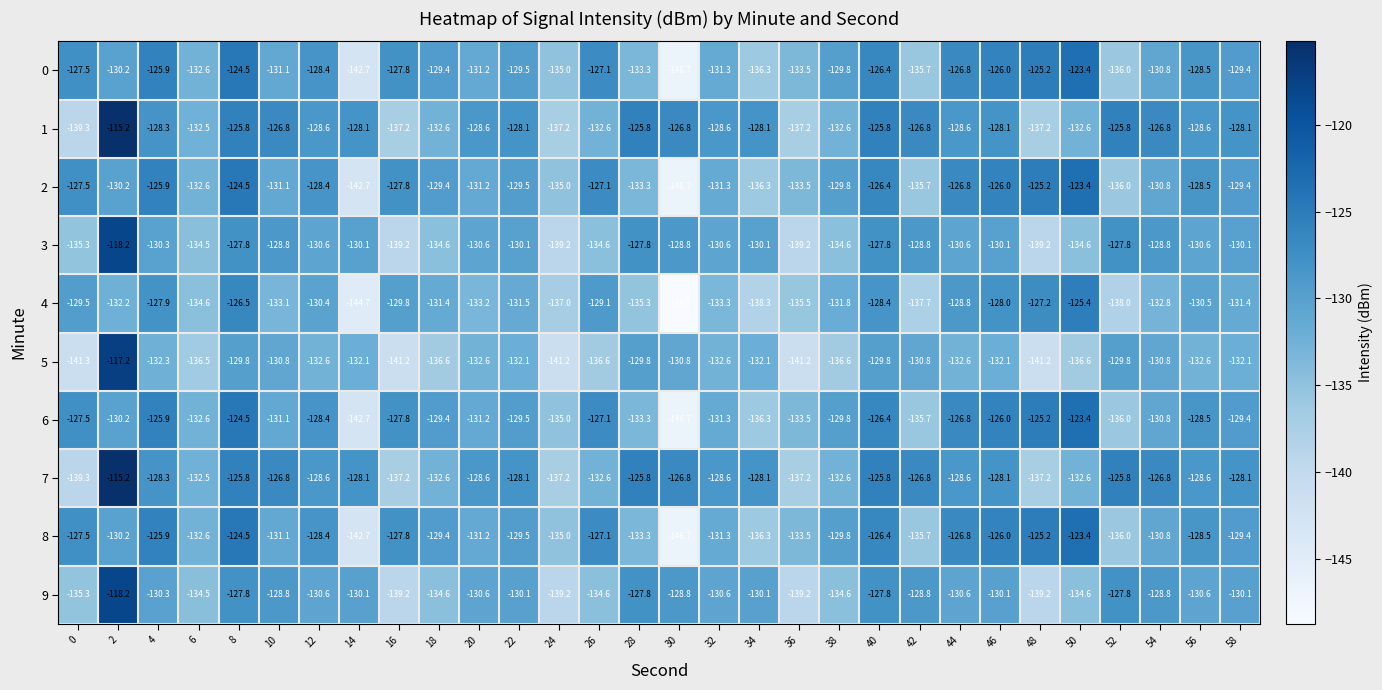

Is it true that 8 equals -133.3 at 28?

True